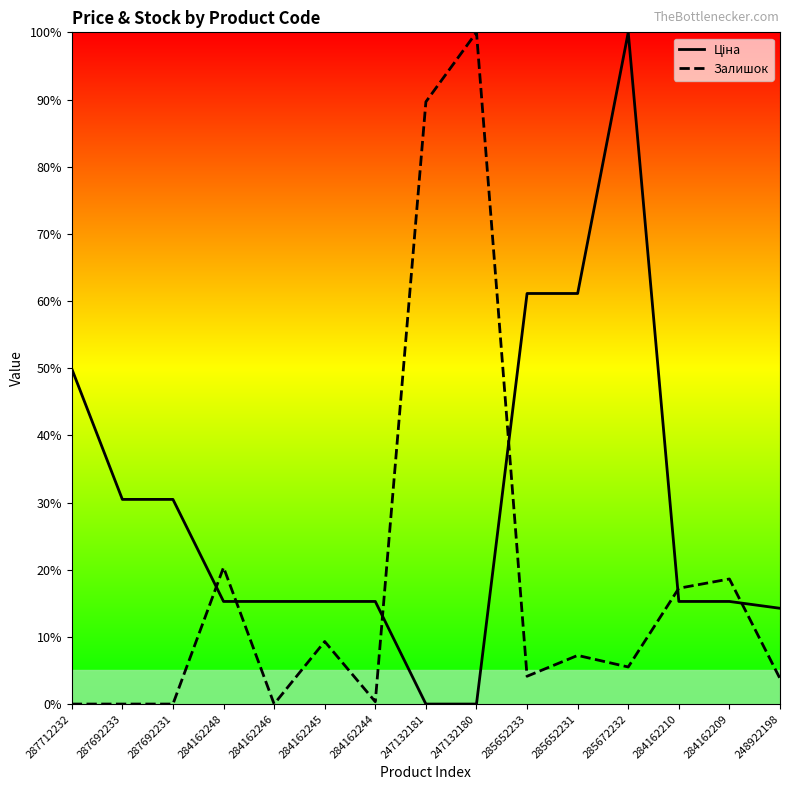

Reading left to right, extract all data points from this chart.

Ціна: 287712232=49.9	287692233=30.5	287692231=30.5	284162248=15.3	284162246=15.3	284162245=15.3	284162244=15.3	247132181=0.0	247132180=0.0	285652233=61.1	285652231=61.1	285672232=100.0	284162210=15.3	284162209=15.3	248922198=14.3
Залишок: 287712232=0.0	287692233=0.0	287692231=0.0	284162248=20.3	284162246=0.0	284162245=9.3	284162244=0.3	247132181=89.7	247132180=100.0	285652233=4.1	285652231=7.2	285672232=5.5	284162210=17.2	284162209=18.6	248922198=3.8